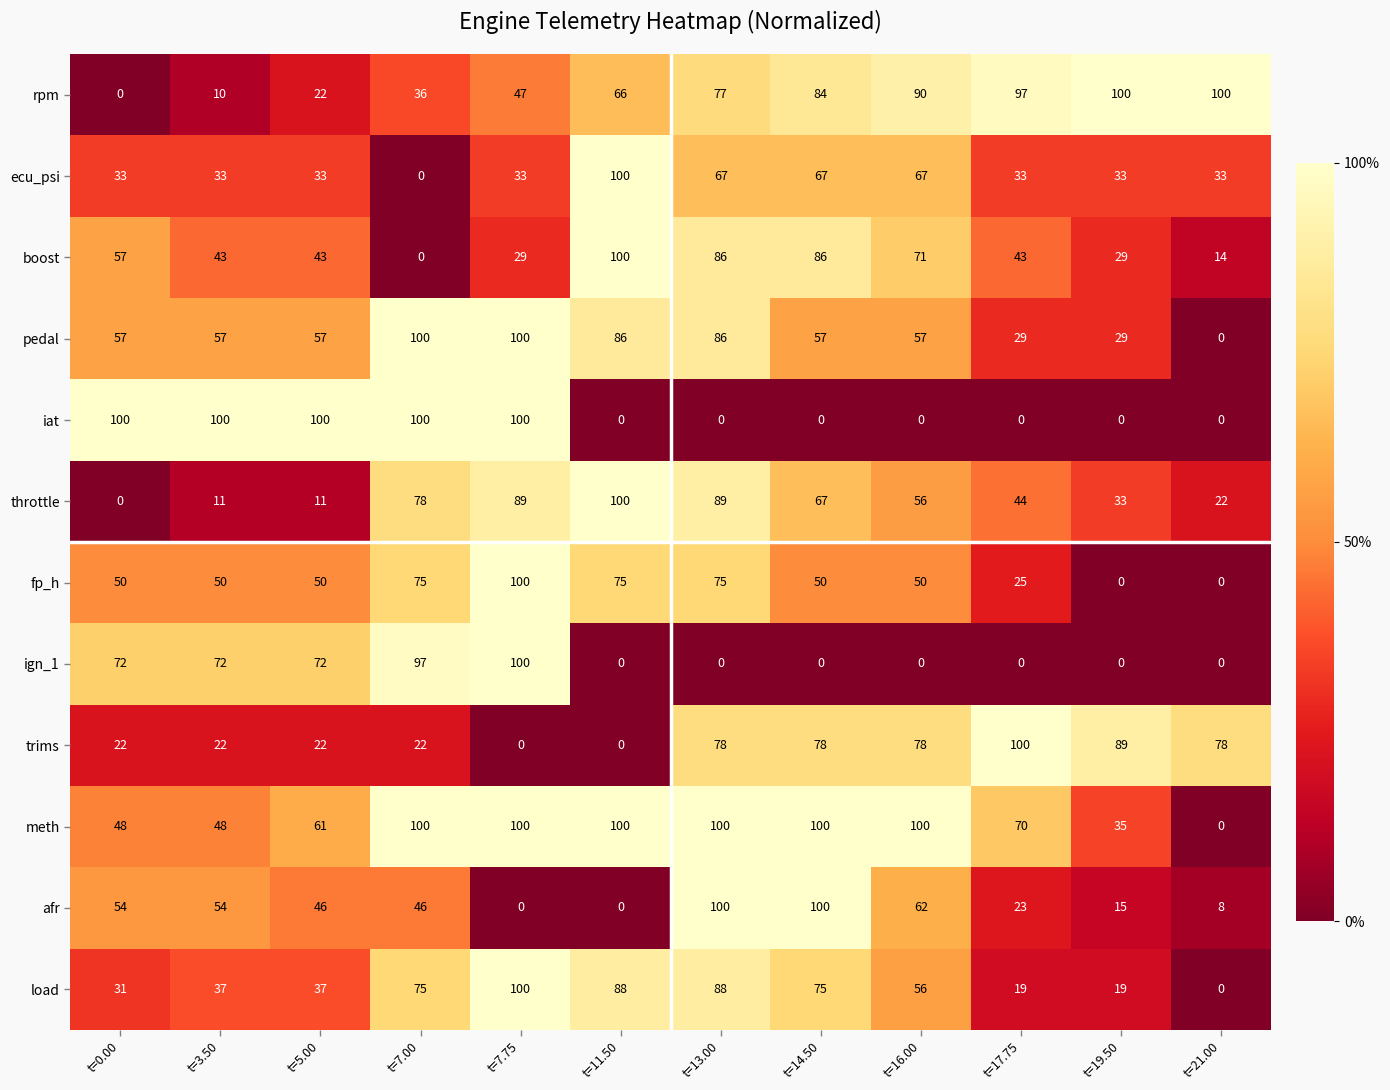

Between t=3.50 and t=21.00, which series saw the biggest shift?

iat